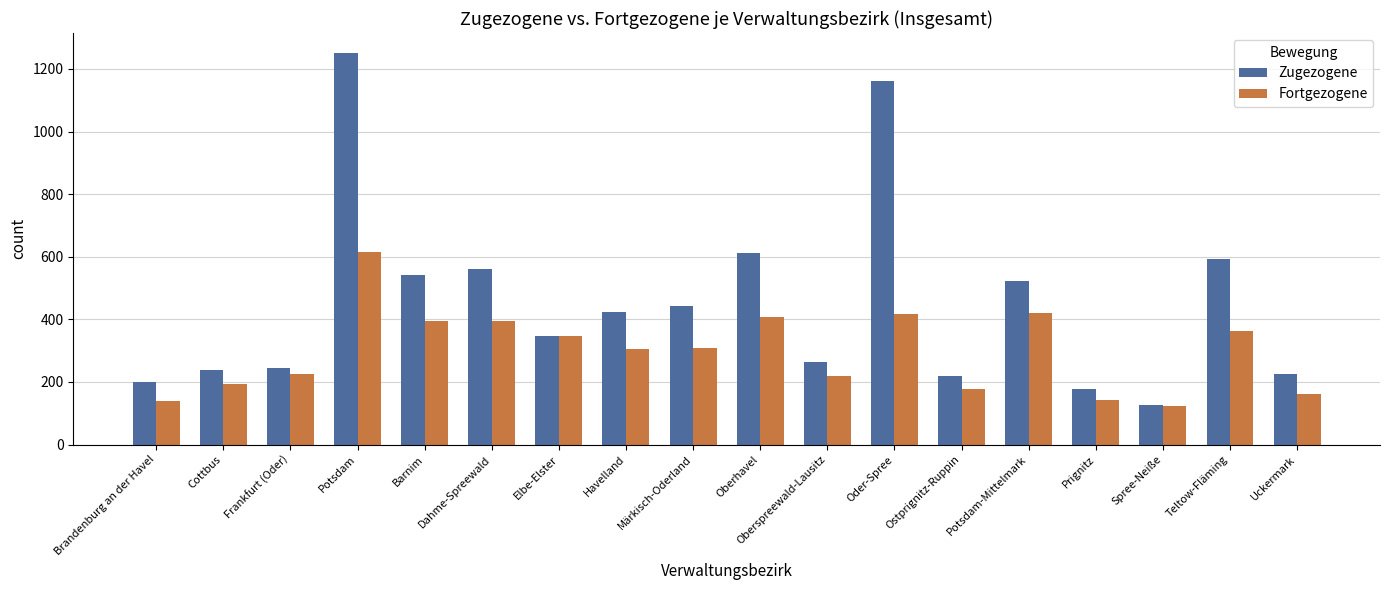

What is the label of the 16th bar from the left?

Spree-Neiße